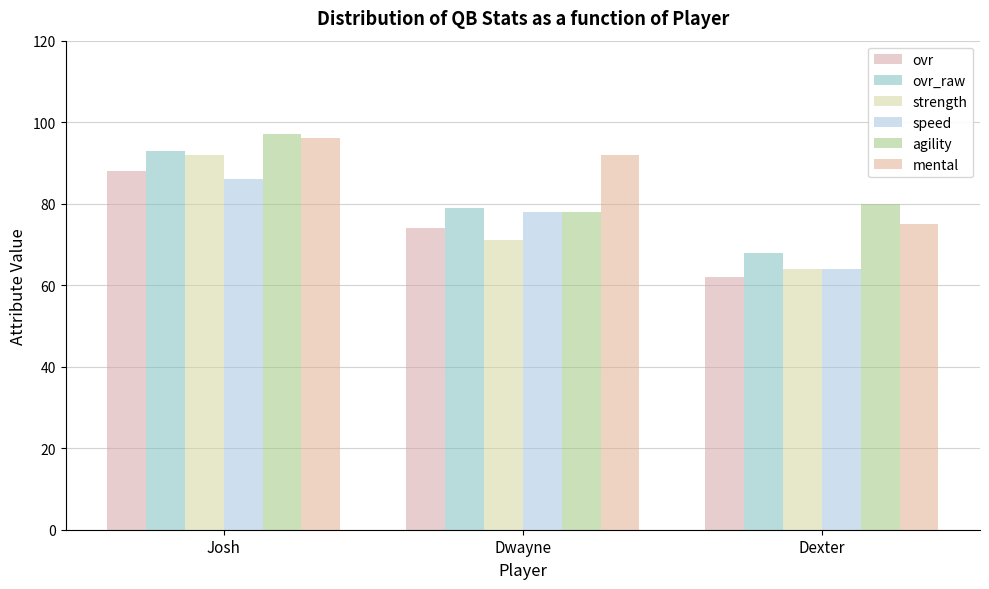

Which series changed the most between Josh and Dwayne?

strength